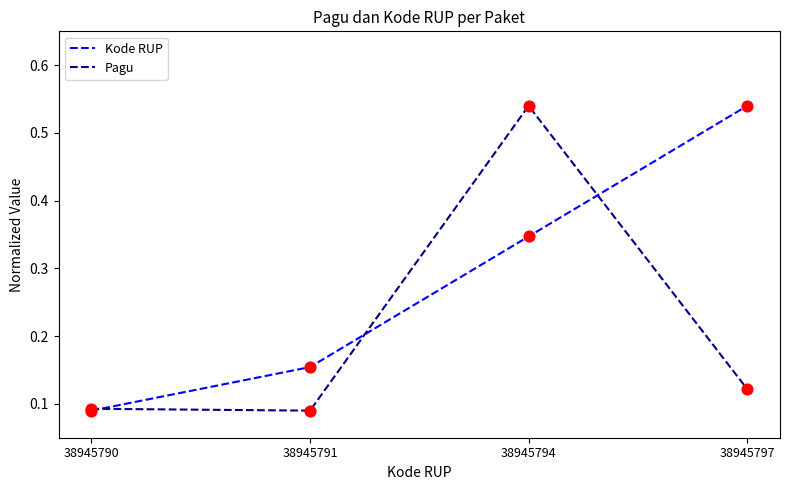

Which series changed the most between 38945791 and 38945797?

Kode RUP